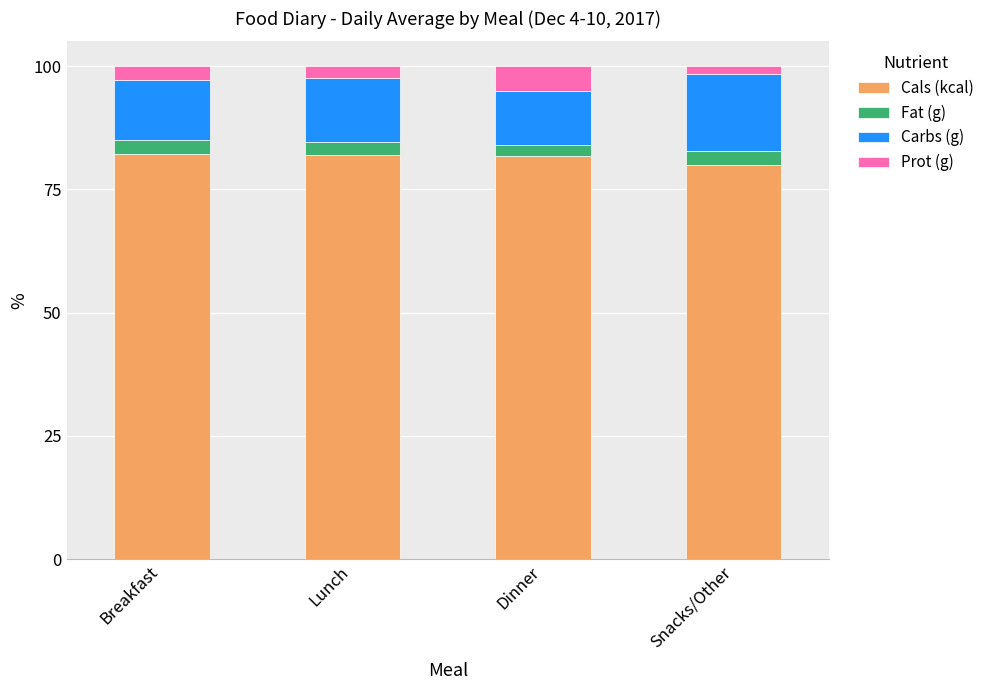

What is the total value across all series at Lunch?

100.0